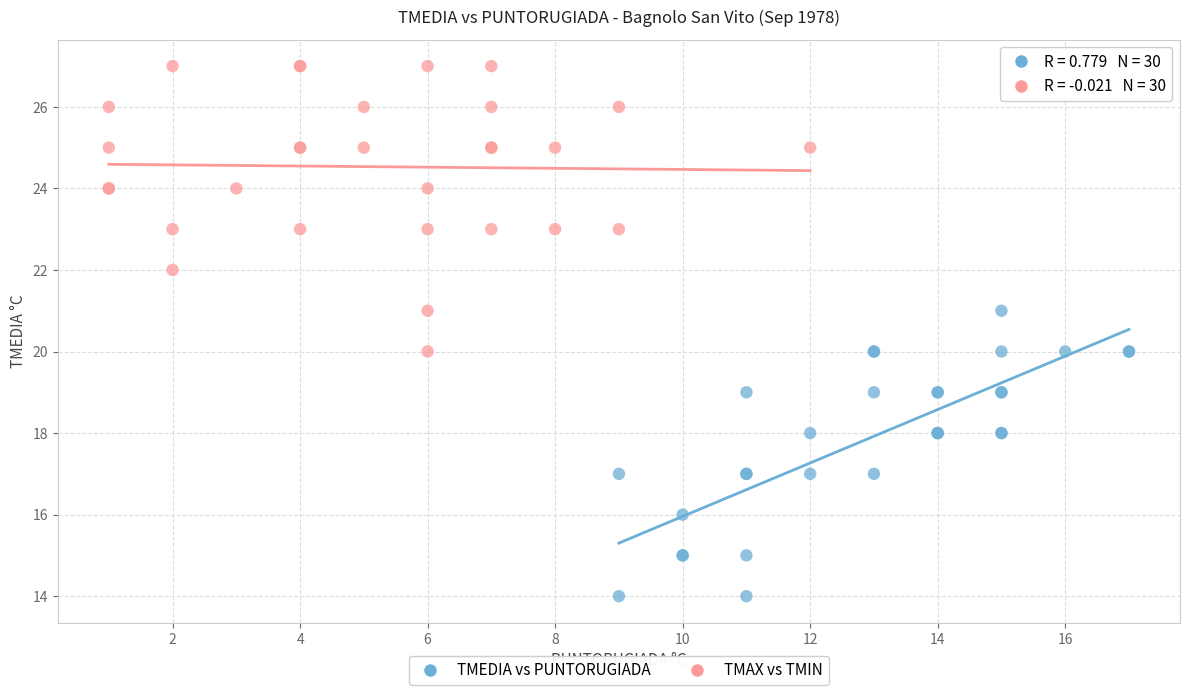

What are all the series names shown in the legend?

TMEDIA vs PUNTORUGIADA, TMAX vs TMIN